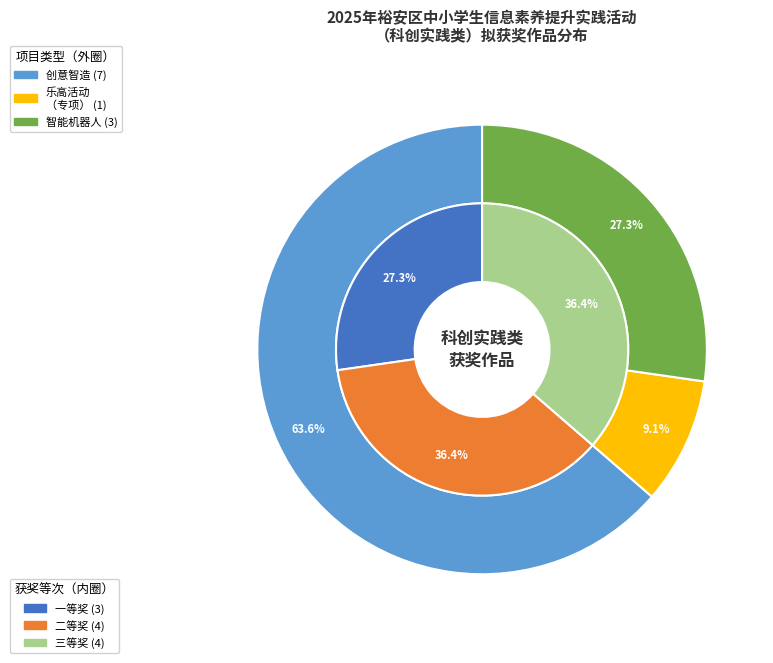

Count the number of slices in the pie.

5